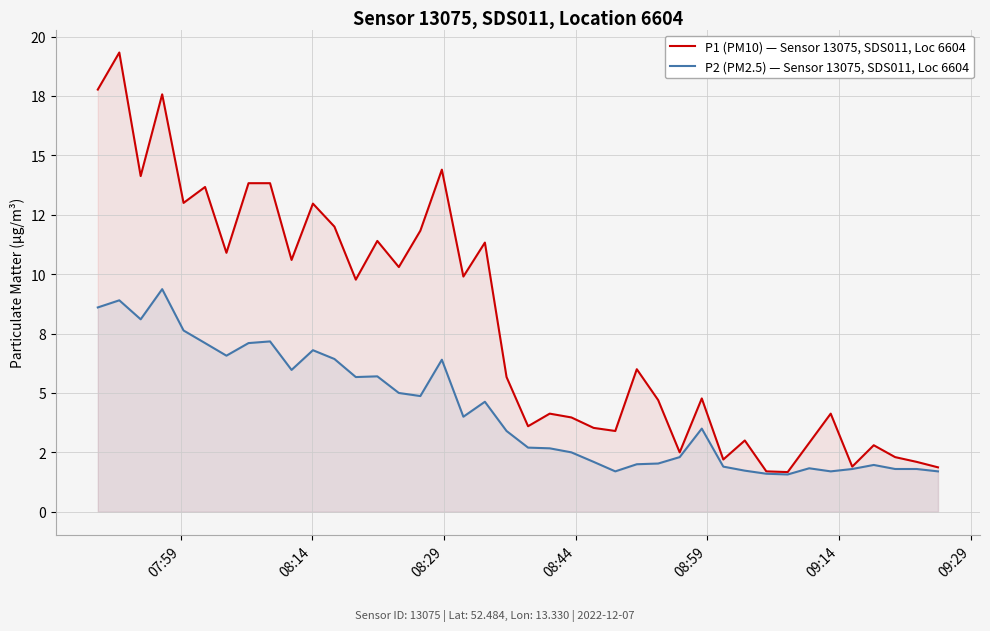

Does the chart display data point markers on the line(s)?

No